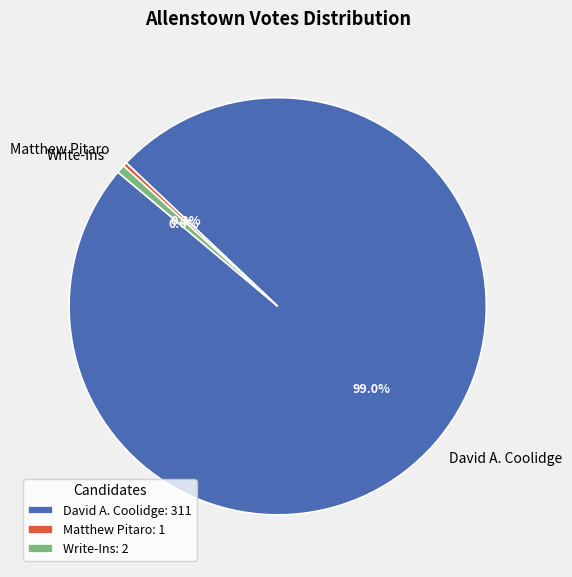

True or false: Write-Ins accounts for 15% of the total.

False